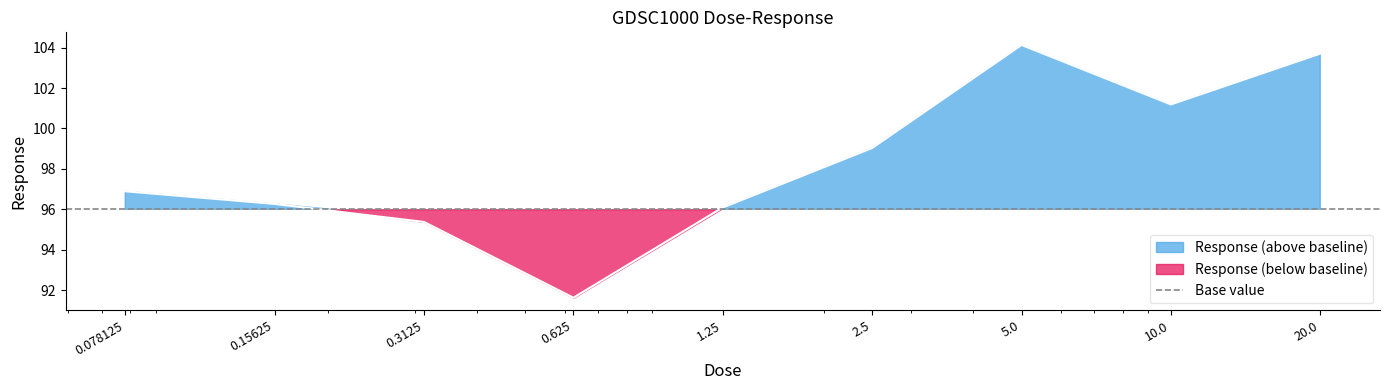

Approximately how many times larger is the value at 5.0 compared to 1.25?

1.1